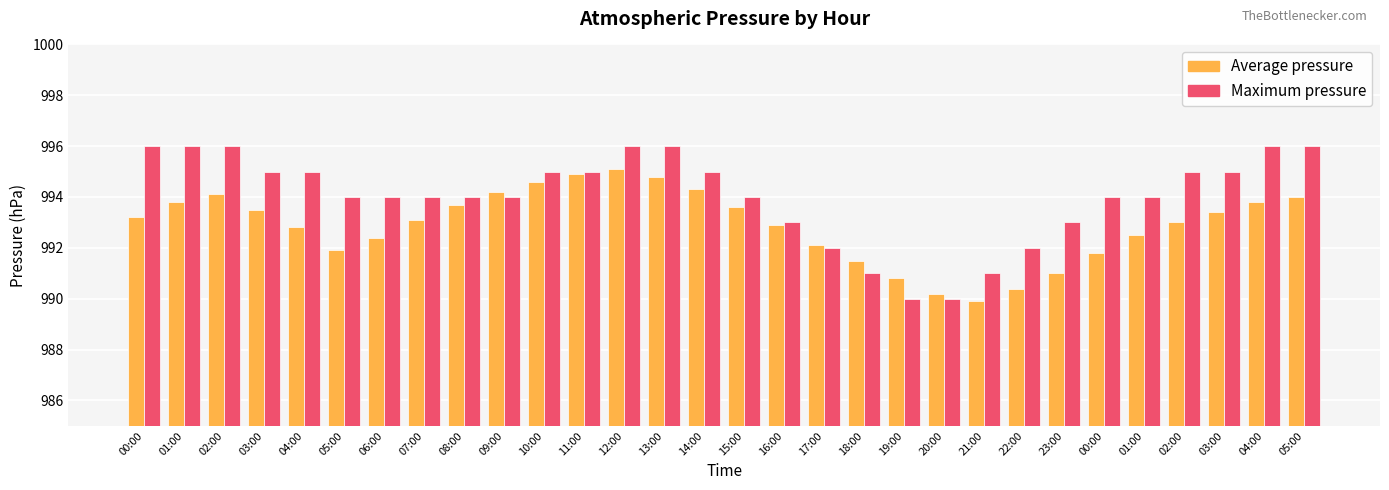

Reading left to right, list all the values displayed in this chart.

Average pressure: 00:00=993.2	01:00=993.8	02:00=994.1	03:00=993.5	04:00=992.8	05:00=991.9	06:00=992.4	07:00=993.1	08:00=993.7	09:00=994.2	10:00=994.6	11:00=994.9	12:00=995.1	13:00=994.8	14:00=994.3	15:00=993.6	16:00=992.9	17:00=992.1	18:00=991.5	19:00=990.8	20:00=990.2	21:00=989.9	22:00=990.4	23:00=991.0	00:00=991.8	01:00=992.5	02:00=993.0	03:00=993.4	04:00=993.8	05:00=994.0
Maximum pressure: 00:00=996.0	01:00=996.0	02:00=996.0	03:00=995.0	04:00=995.0	05:00=994.0	06:00=994.0	07:00=994.0	08:00=994.0	09:00=994.0	10:00=995.0	11:00=995.0	12:00=996.0	13:00=996.0	14:00=995.0	15:00=994.0	16:00=993.0	17:00=992.0	18:00=991.0	19:00=990.0	20:00=990.0	21:00=991.0	22:00=992.0	23:00=993.0	00:00=994.0	01:00=994.0	02:00=995.0	03:00=995.0	04:00=996.0	05:00=996.0